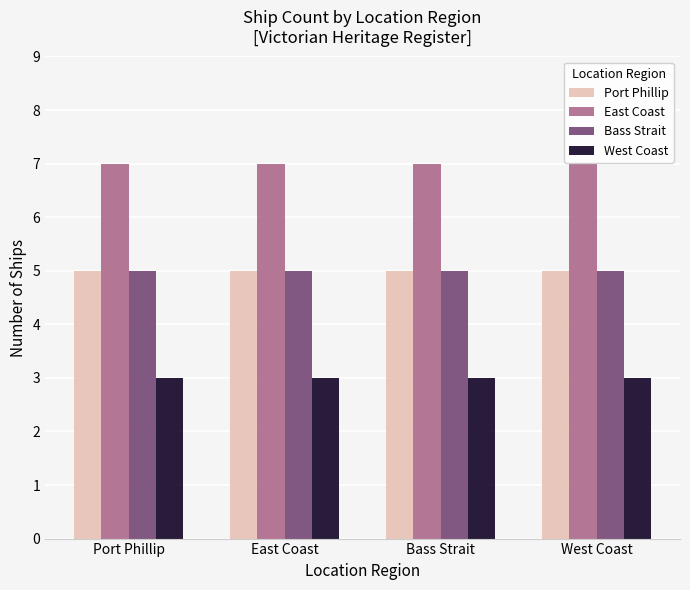

True or false: Port Phillip has a value of 1 at Bass Strait.

False